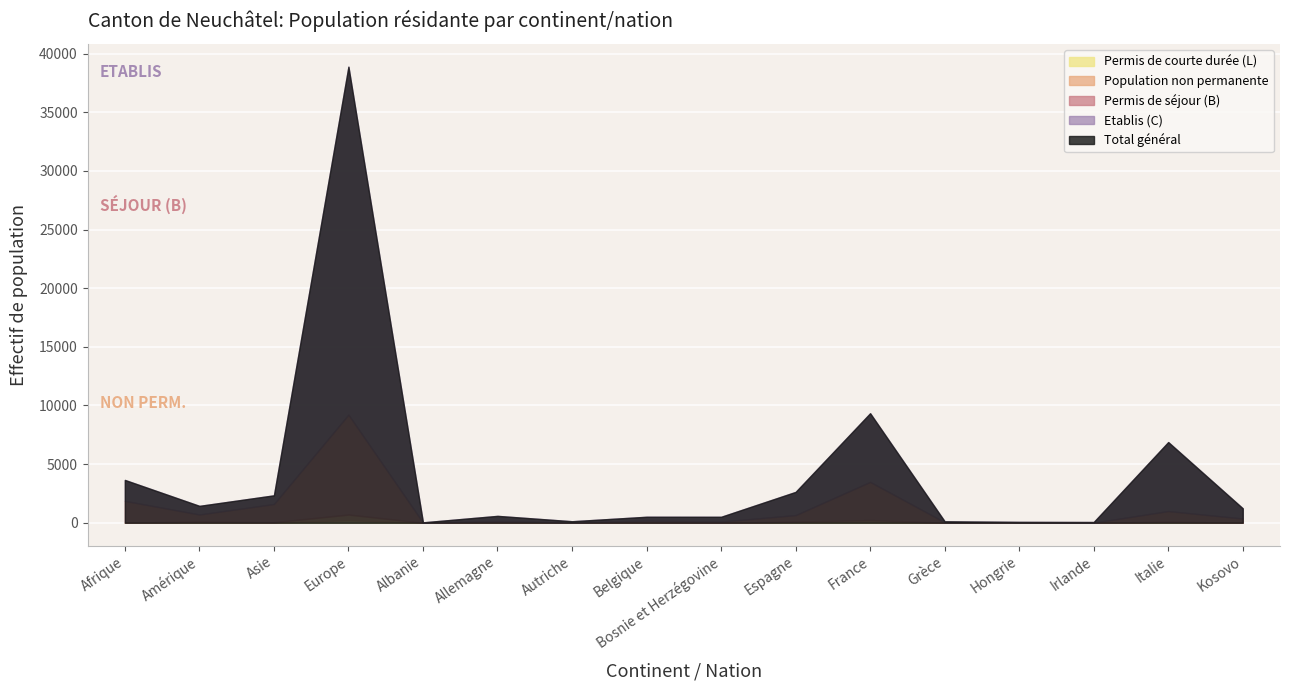

Reading right to left, extract all data points from this chart.

Etablis (C) Total: 868	5881	48	32	75	5852	1975	405	330	89	450	8	29667	736	732	1781
Permis de séjour (B) Total: 362	908	15	41	47	3257	556	103	169	17	95	27	8524	1559	607	1858
Population non permanente Total: 2	64	0	2	1	163	50	0	10	23	40	1	485	26	95	7
Permis de courte durée (L) Total: 0	28	1	0	1	67	50	0	2	1	2	0	215	18	6	5
Total général: 1232	6881	64	75	124	9339	2631	508	511	130	587	36	38891	2339	1440	3651